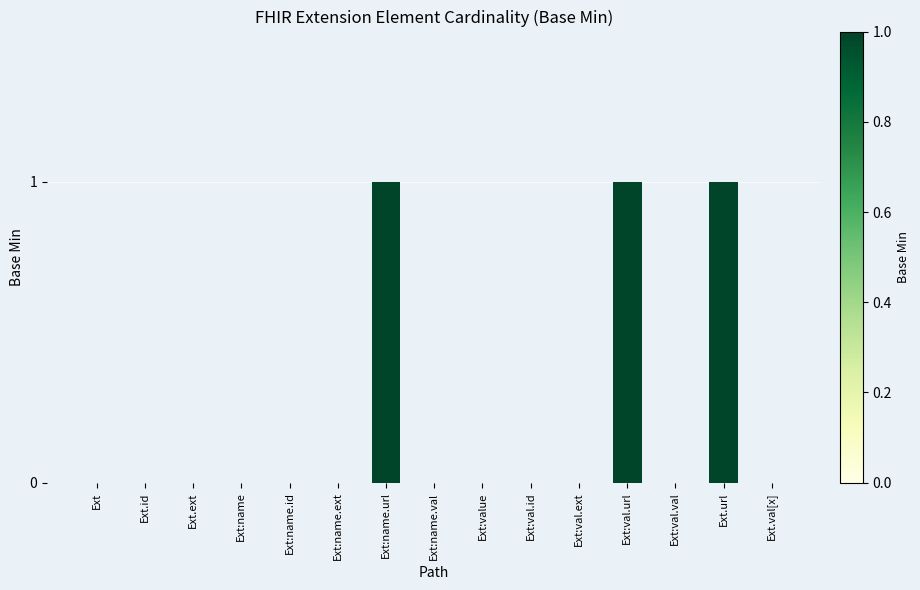

True or false: the data shows 1 at Ext:name.url.

True